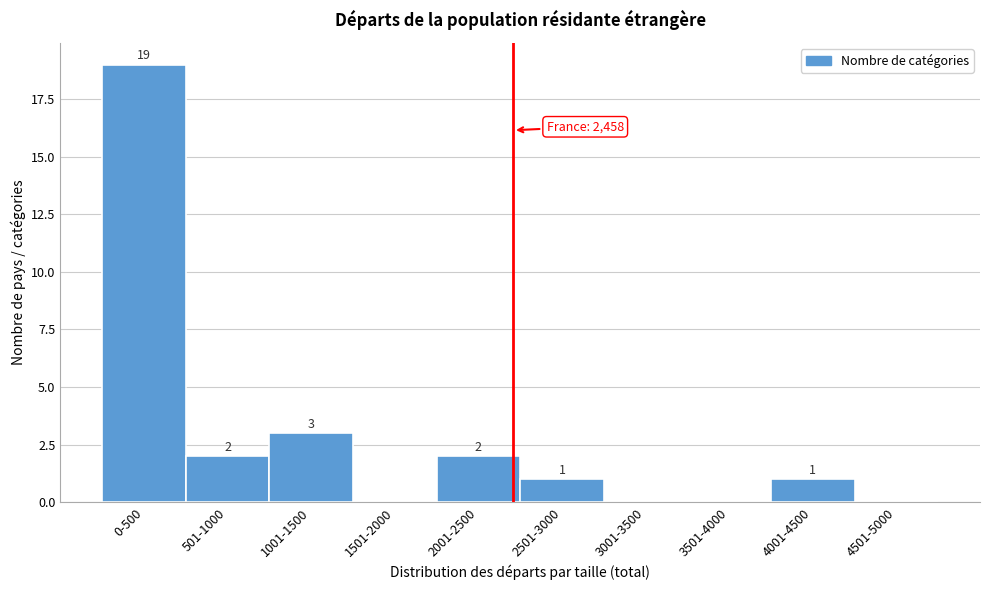

Reading right to left, list all the values displayed in this chart.

4501-5000=0	4001-4500=1	3501-4000=0	3001-3500=0	2501-3000=1	2001-2500=2	1501-2000=0	1001-1500=3	501-1000=2	0-500=19